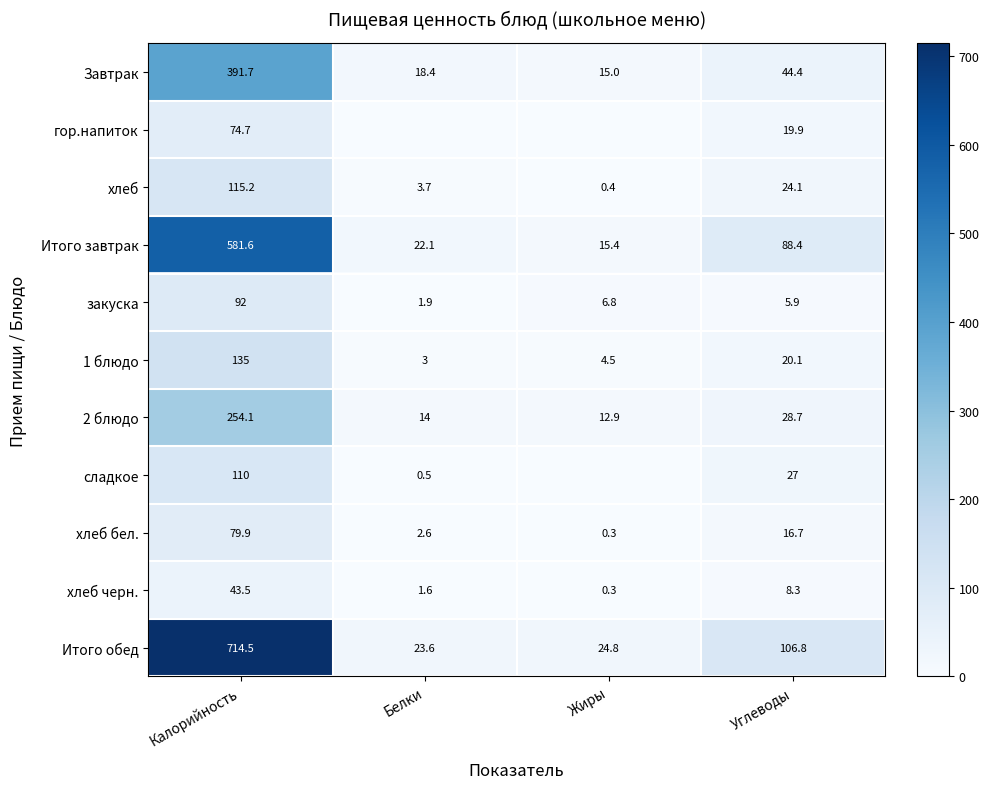

Between Калорийность and Углеводы, which series saw the biggest shift?

Итого обед